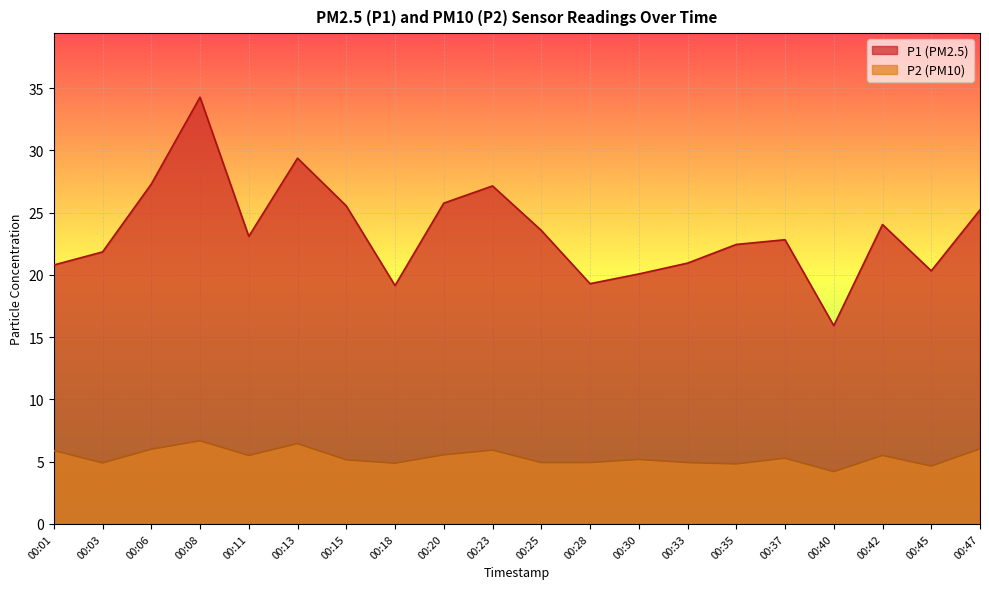

The value of P2 at 00:03 is 4.9. True or false?

True